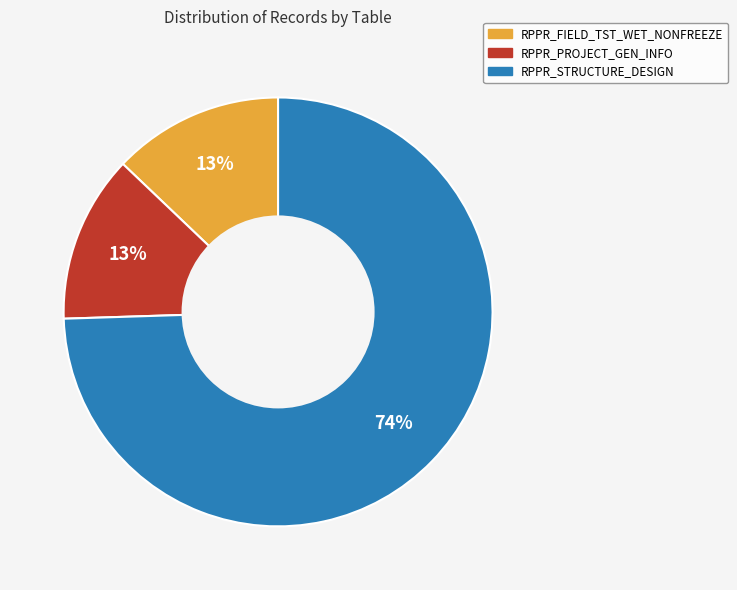

How many slices are in this pie chart?

3